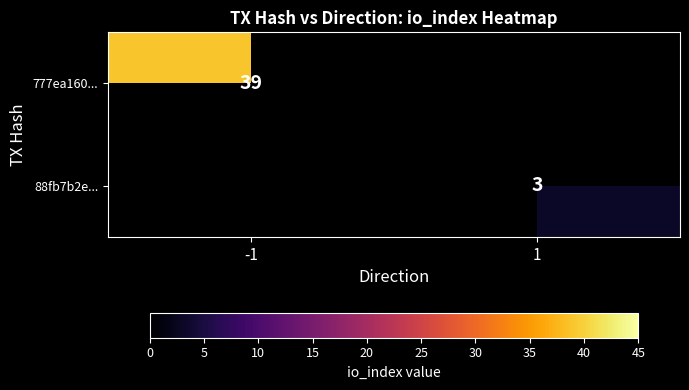

At how many categories does at least one series exceed 10?

1